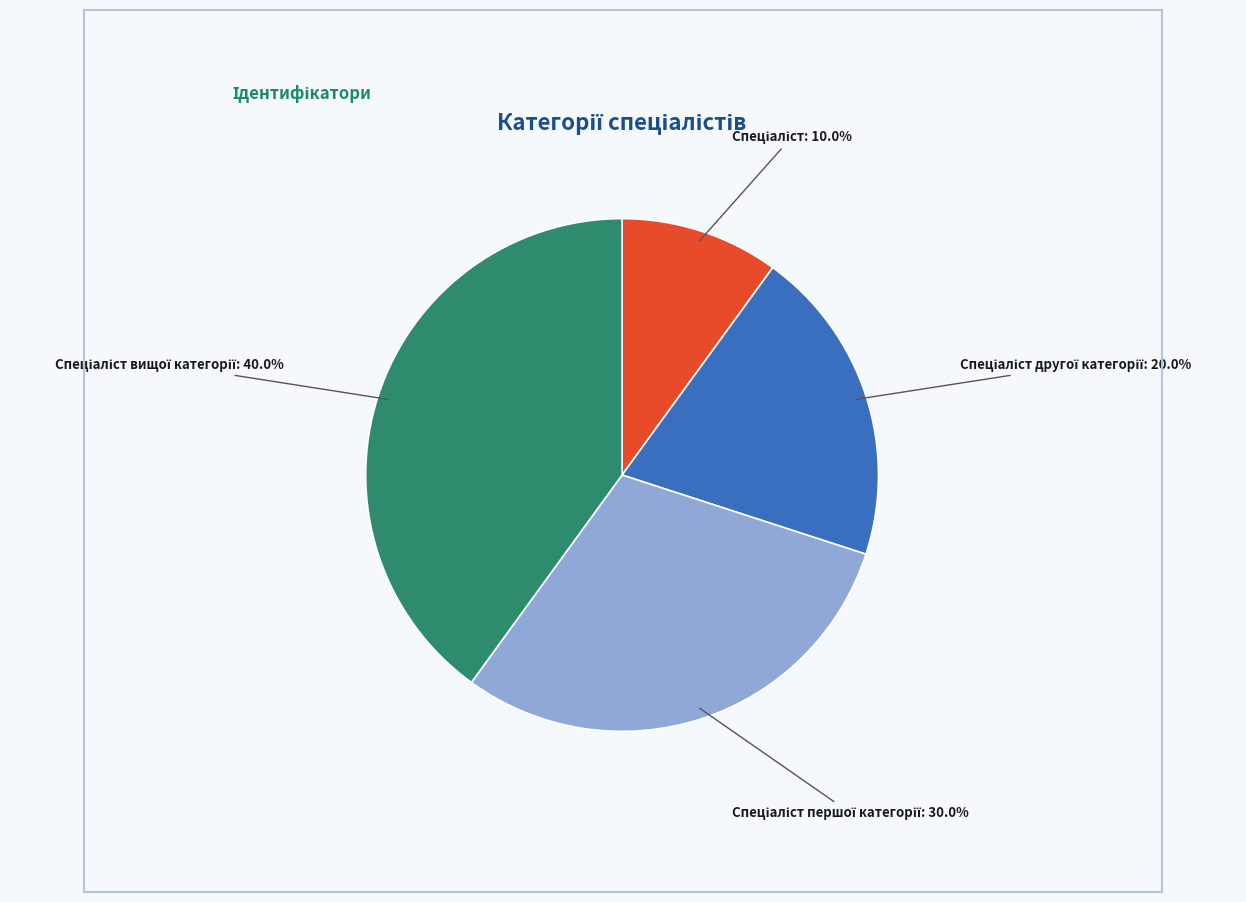

Is there any slice that represents more than half of the pie?

No